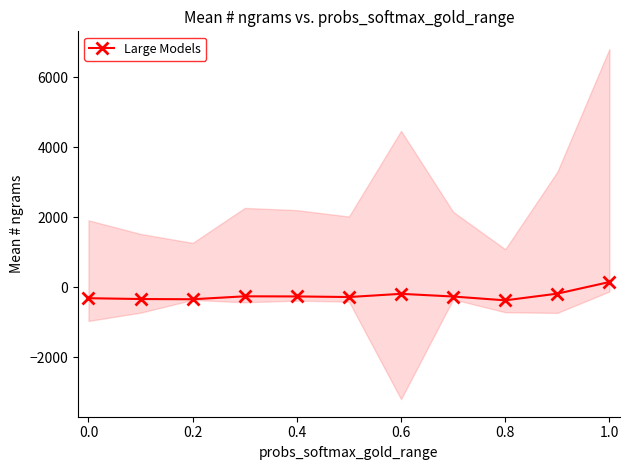

How many values are below -262?

5